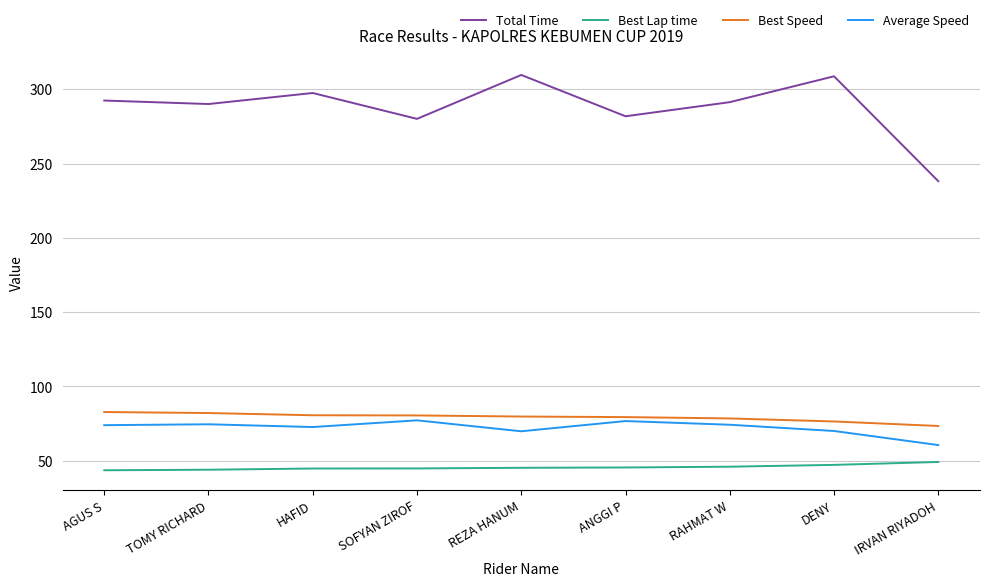

The value of Average Speed at RAHMAT W is 102.8. True or false?

False